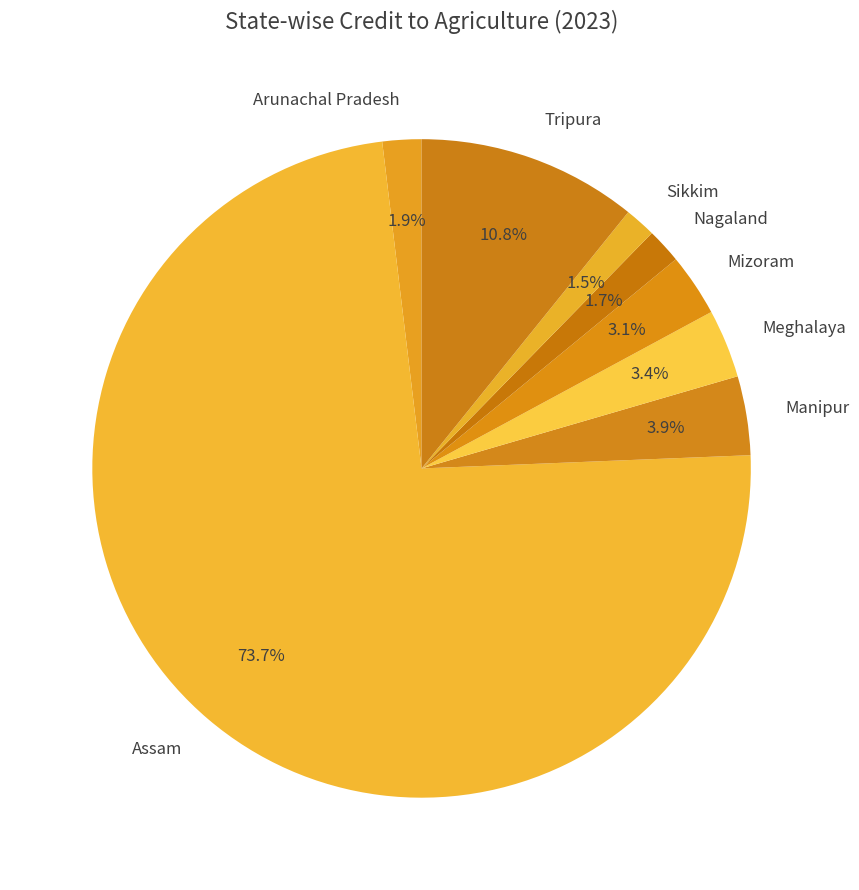

To the nearest percent, what is the combined percentage of Mizoram and Assam?

77%